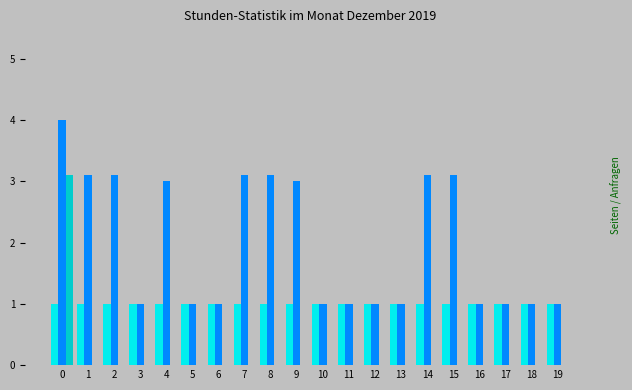

How many groups of bars are there?

20